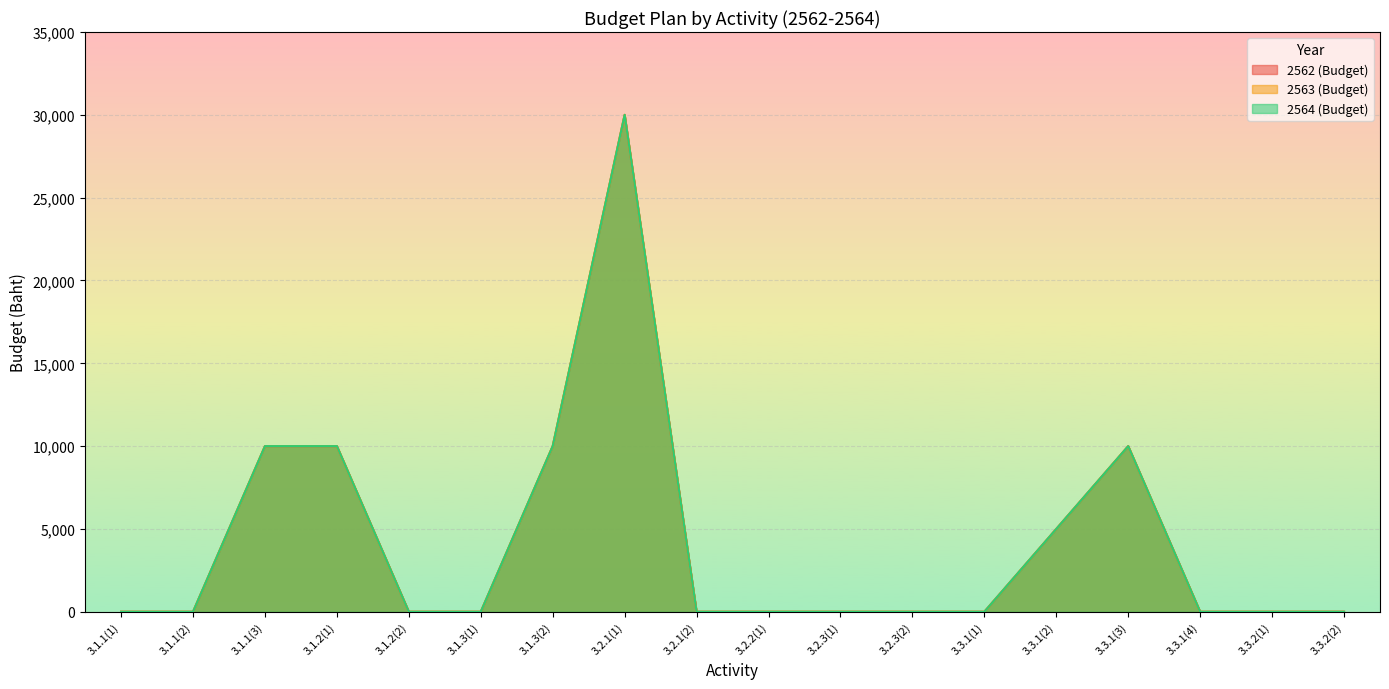

Between 3.3.1(3) and 3.2.3(1), which is larger?

3.3.1(3)